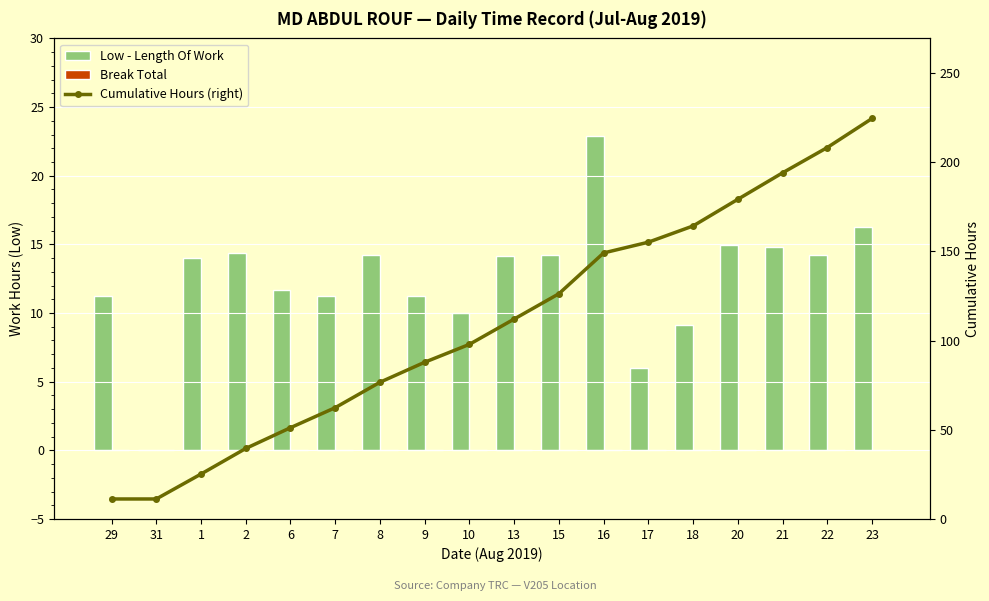

What position from the right is 22?

2